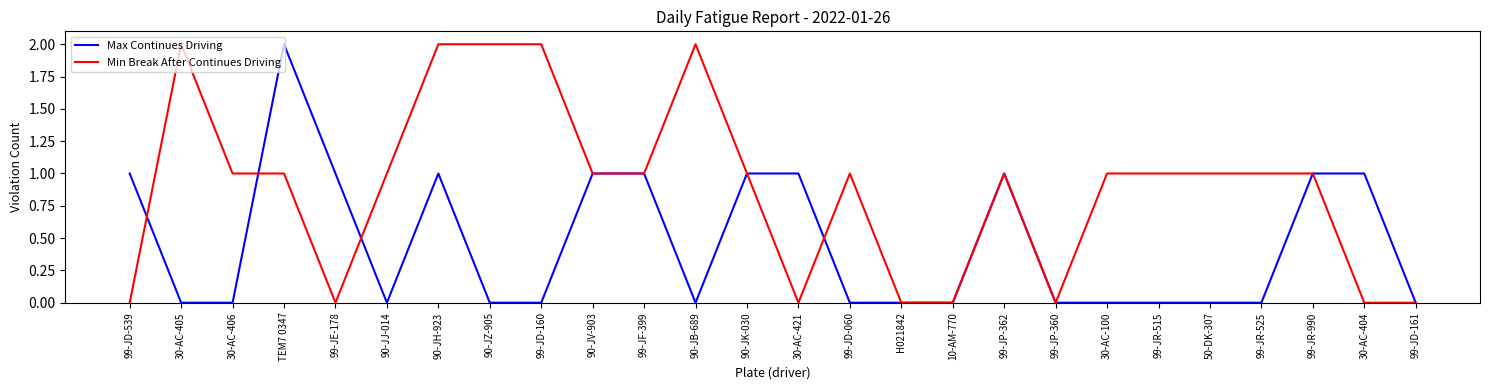

Which category has the highest value in the Max Continues Driving series?

TEM7 0347